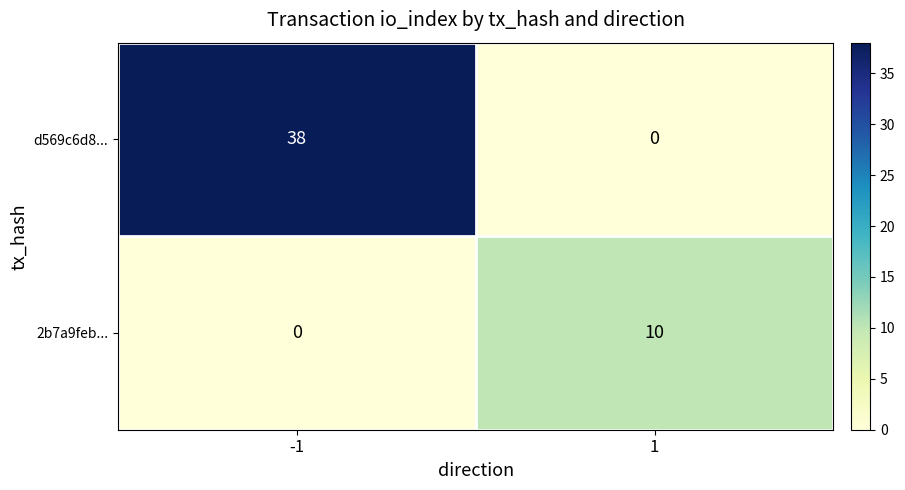

What is the maximum value shown in the chart?

38